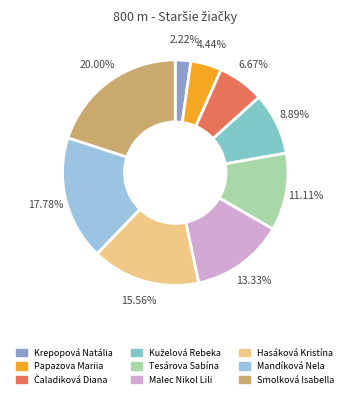

Count the number of slices in the pie.

9